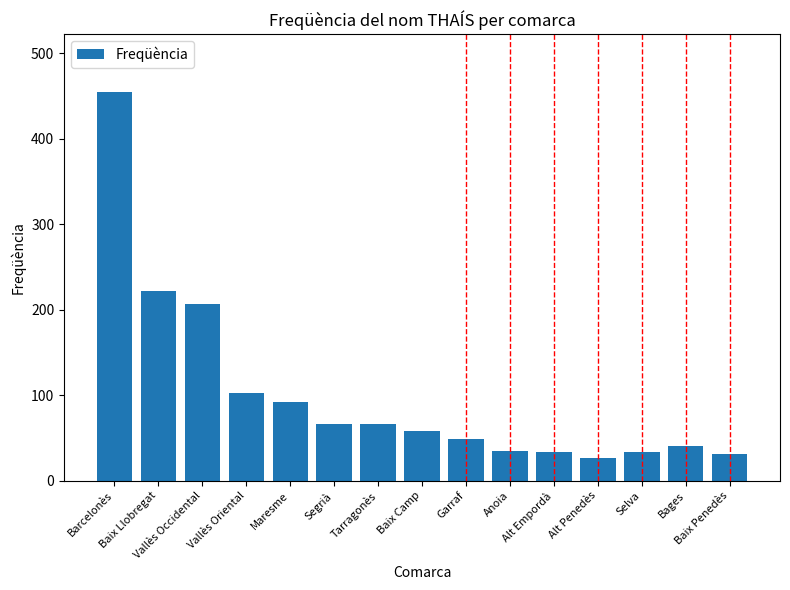

Which label corresponds to the smallest value in the chart?

Alt Penedès